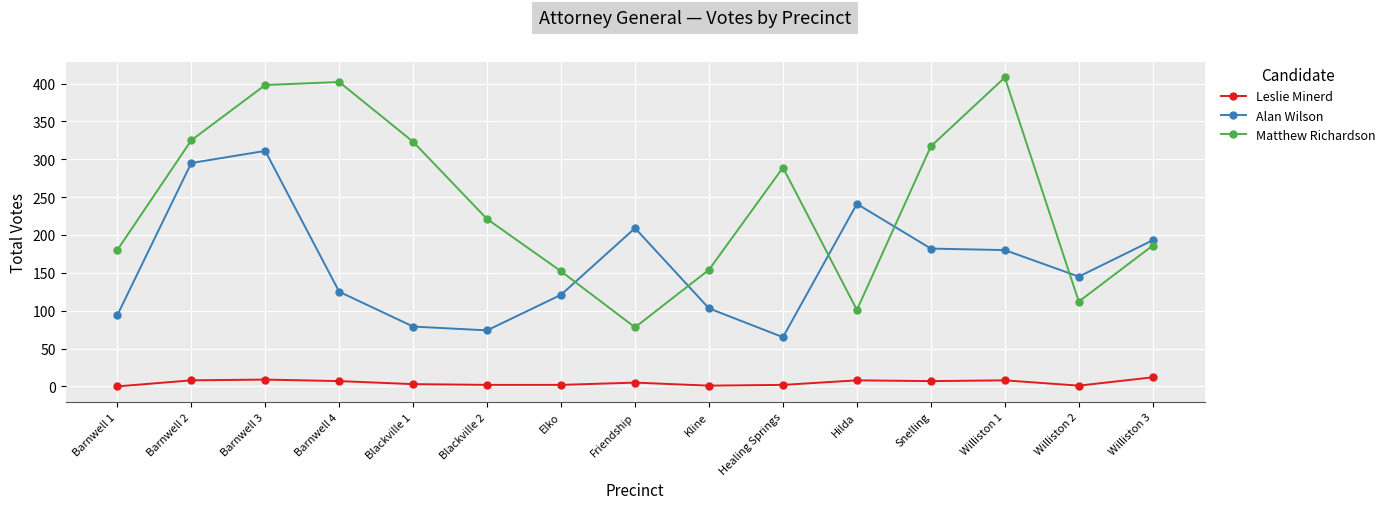

Rank the series at Kline from highest to lowest value.

Matthew Richardson, Alan Wilson, Leslie Minerd